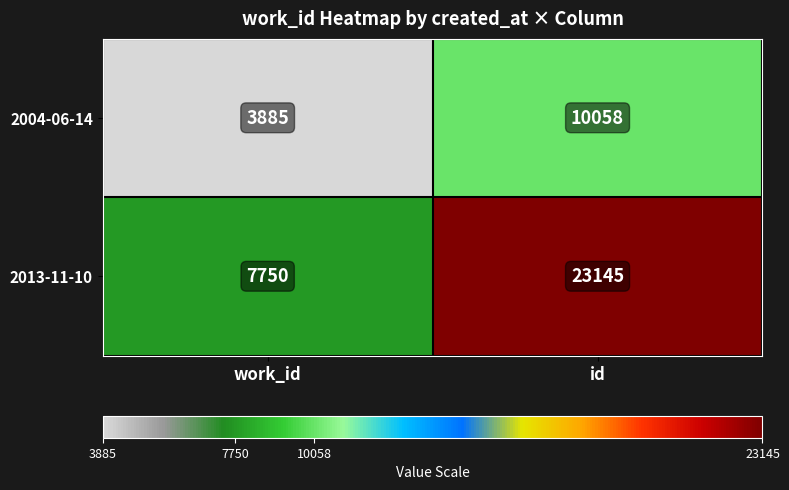

The 2004-06-14 series shows 16305 at id. True or false?

False